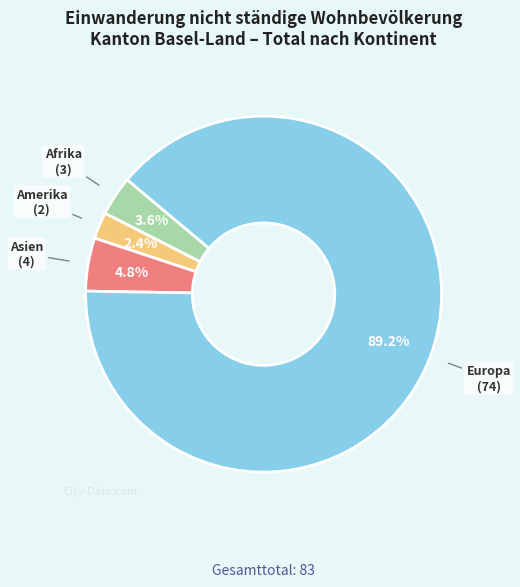

Is there a majority slice in this chart?

Yes